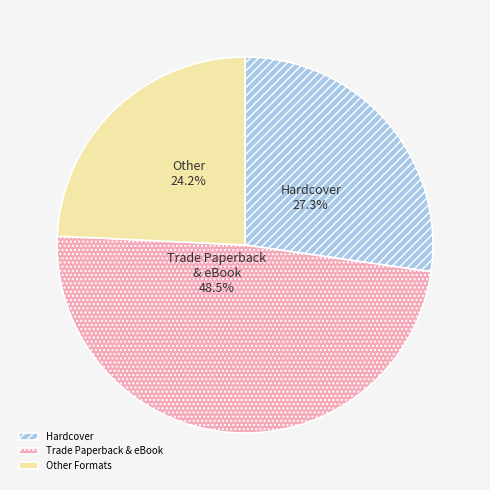

Rank the categories by value from highest to lowest.

Trade Paperback & eBook, Hardcover, Other Formats